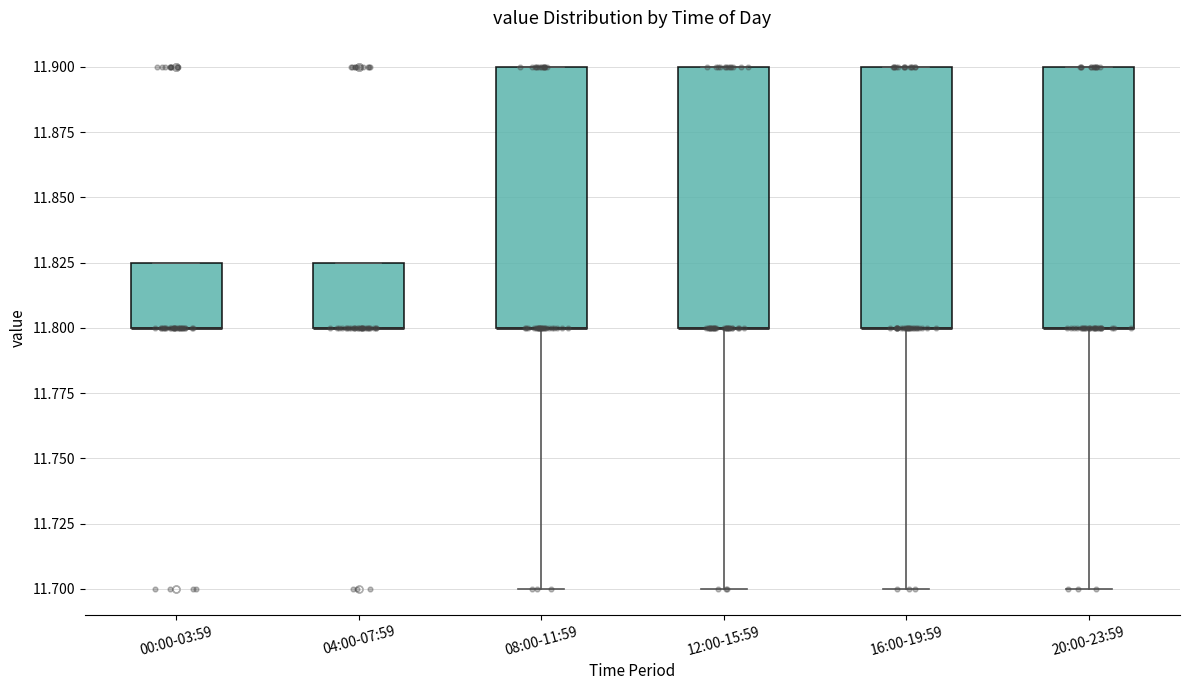

Reading left to right, read every box against the y-axis: the position of its median line, the range the box covers, and the ends of its whiskers. The values are not printed on the chart, so give them approximately, as read against the axis.

00:00-03:59: median 11.800 (drawn on the box's lower edge), box 11.800 to 11.825, whiskers 11.800 to 11.825
04:00-07:59: median 11.800 (drawn on the box's lower edge), box 11.800 to 11.825, whiskers 11.800 to 11.825
08:00-11:59: median 11.800 (drawn on the box's lower edge), box 11.800 to 11.900, whiskers 11.700 to 11.900
12:00-15:59: median 11.800 (drawn on the box's lower edge), box 11.800 to 11.900, whiskers 11.700 to 11.900
16:00-19:59: median 11.800 (drawn on the box's lower edge), box 11.800 to 11.900, whiskers 11.700 to 11.900
20:00-23:59: median 11.800 (drawn on the box's lower edge), box 11.800 to 11.900, whiskers 11.700 to 11.900